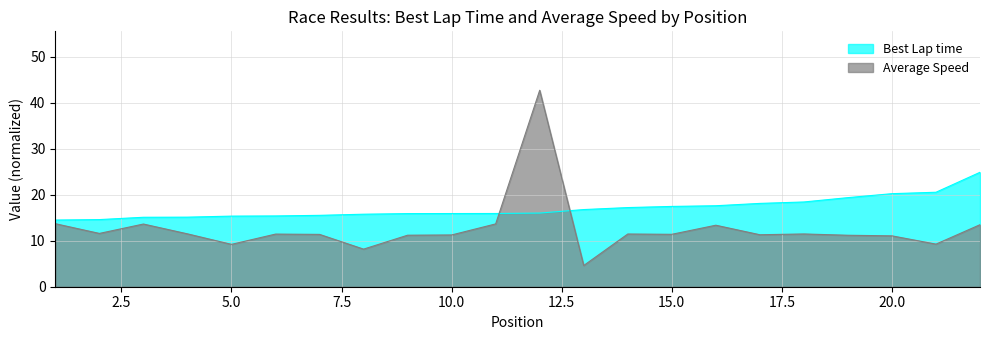

How many data points does each series have?

22